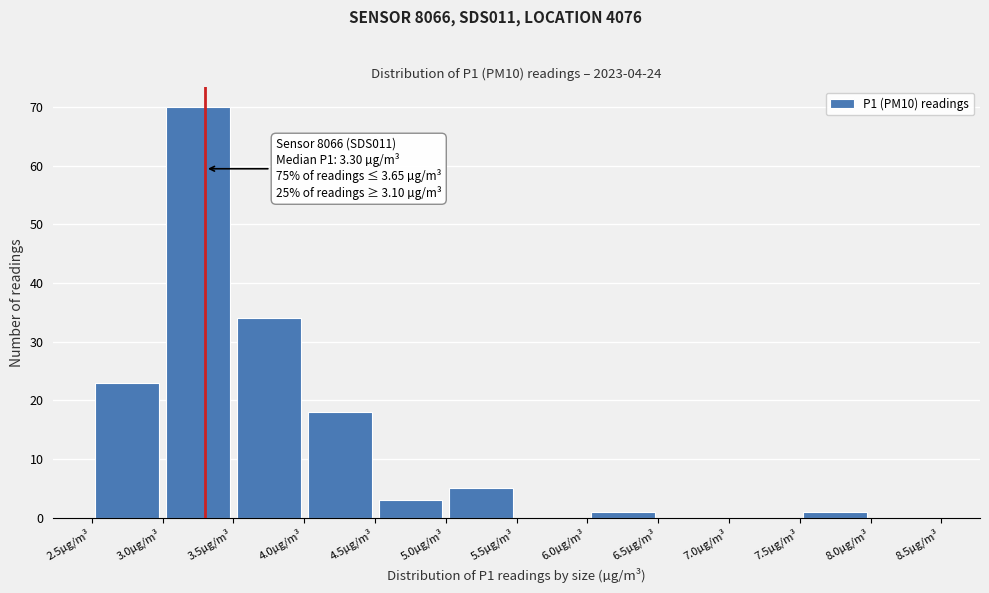

Which range on the x-axis has the tallest bar?

3.0 to 3.5